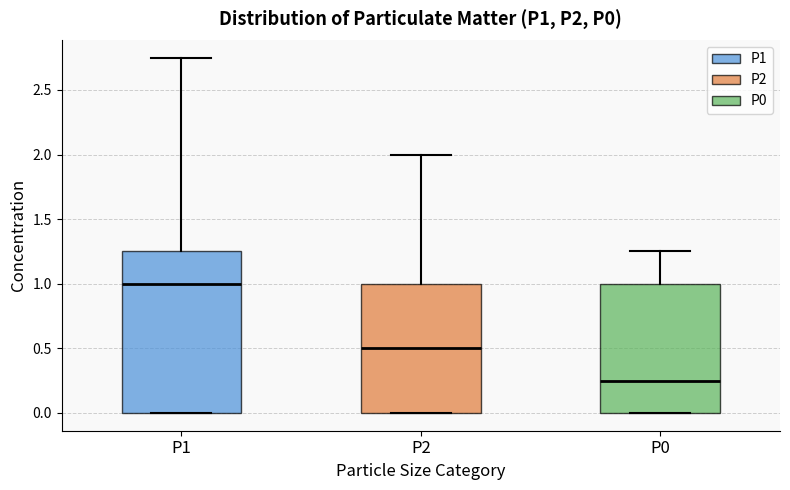

Which box has the lowest median line?

P0